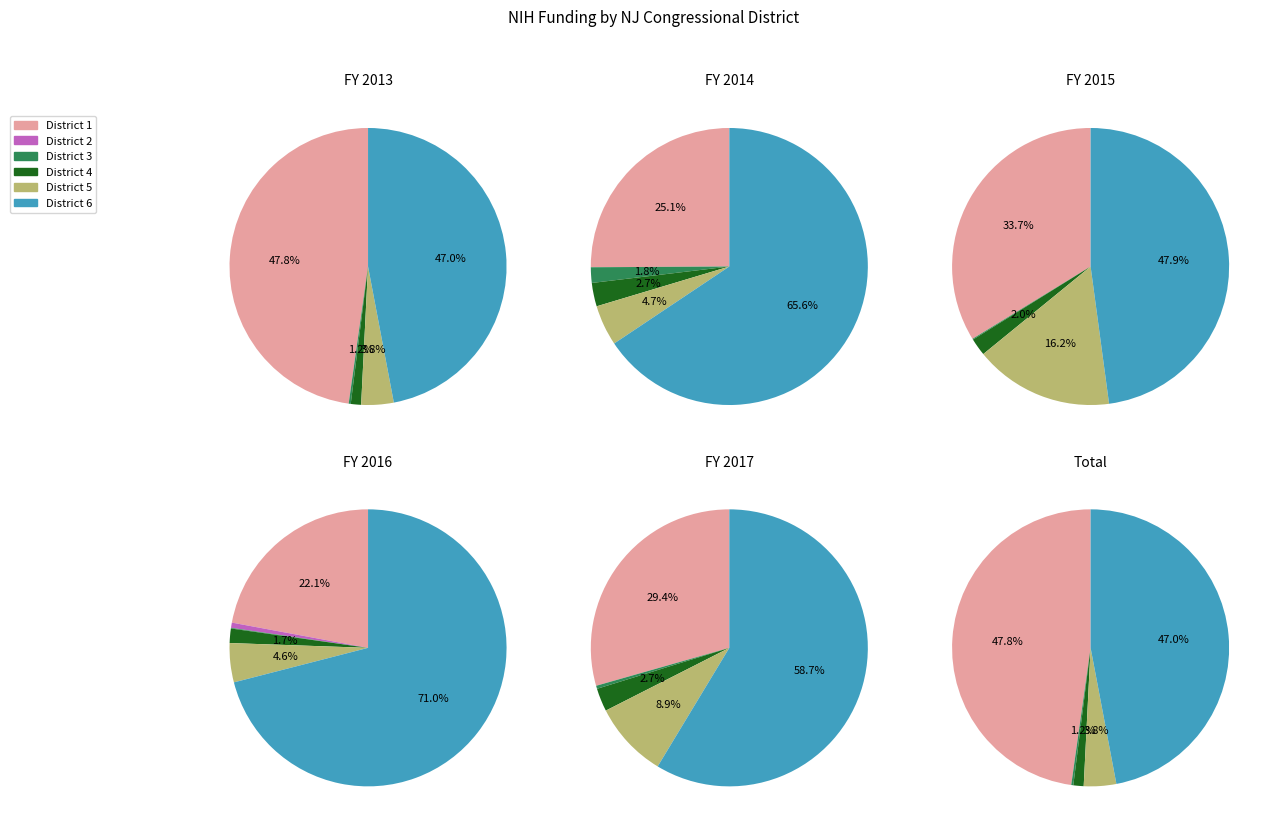

Is there any slice that represents more than half of the pie?

No